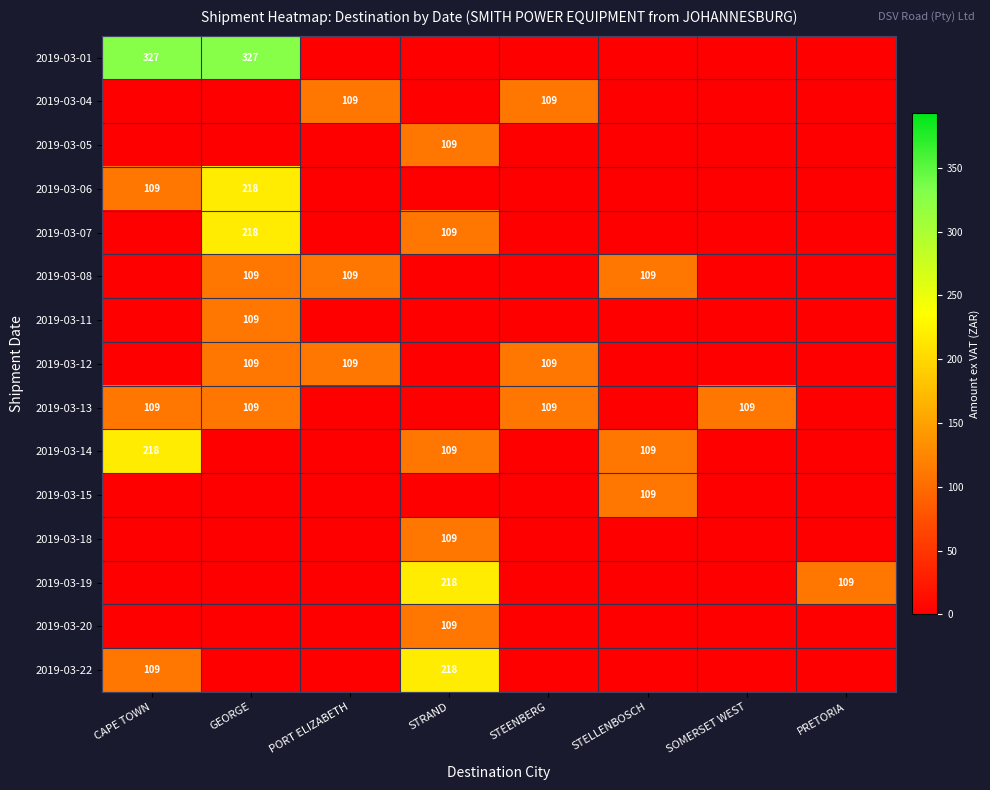

The 2019-03-01 series shows 327 at GEORGE. True or false?

True